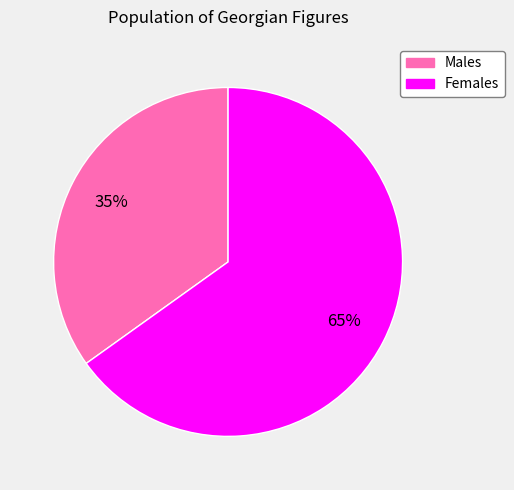

Is there any slice that represents more than half of the pie?

Yes